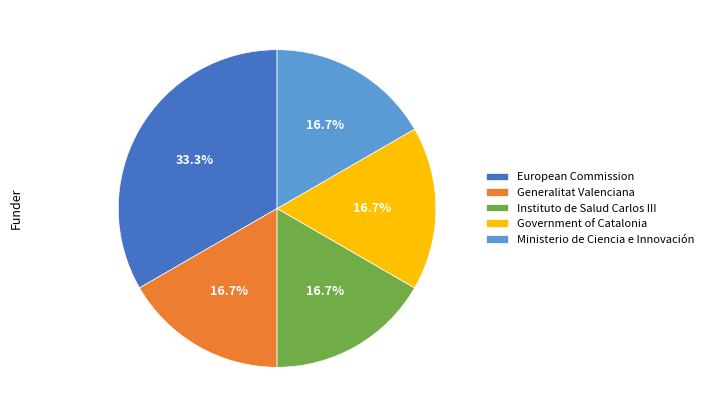

What is the ratio of the value at Ministerio de Ciencia e Innovación to the value at Government of Catalonia?

1.0